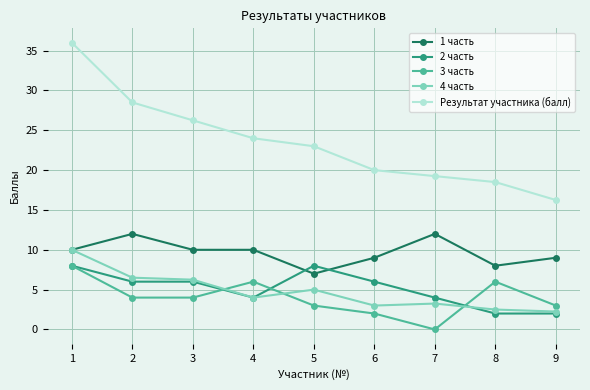

At which label is Результат участника (балл) closest to 26?

3